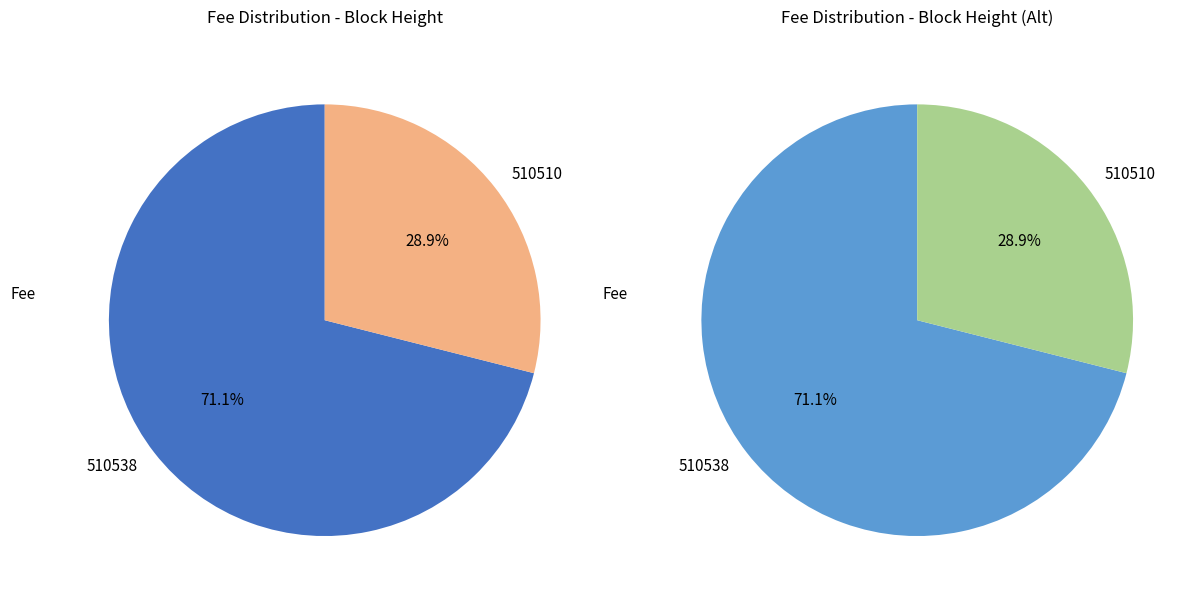

Rank the categories by value from highest to lowest.

510538, 510510